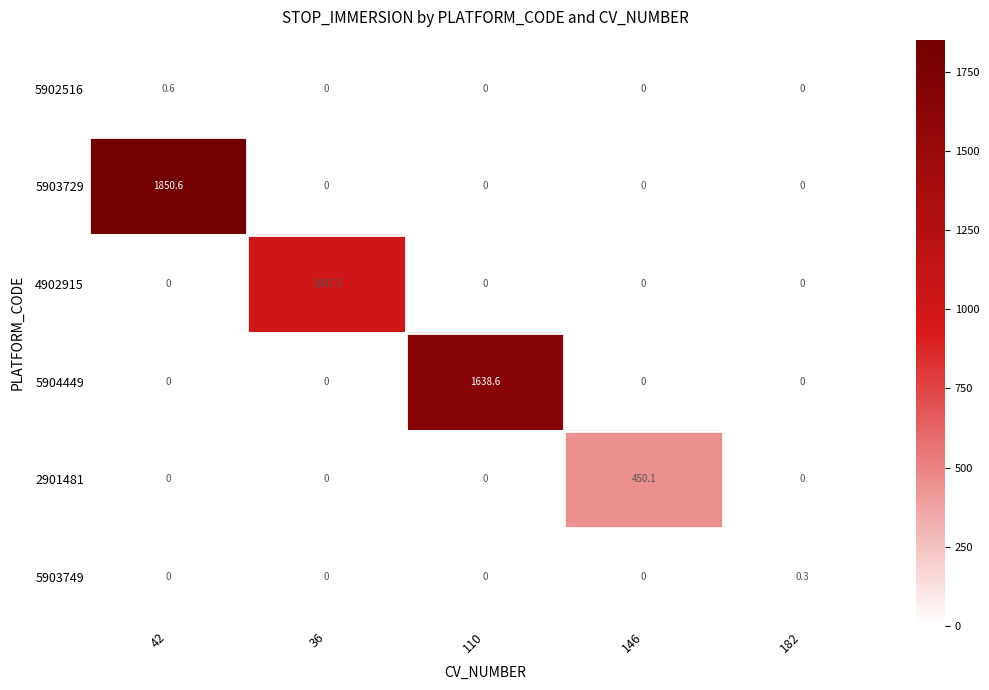

Which series has the largest total across all categories?

5903729